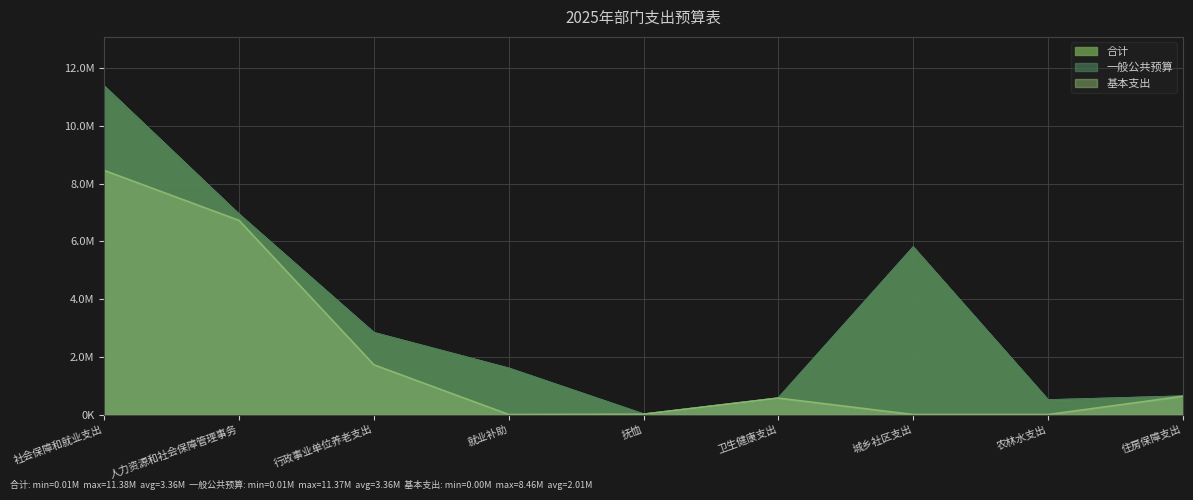

True or false: 一般公共预算 and 基本支出 cross at least once.

False